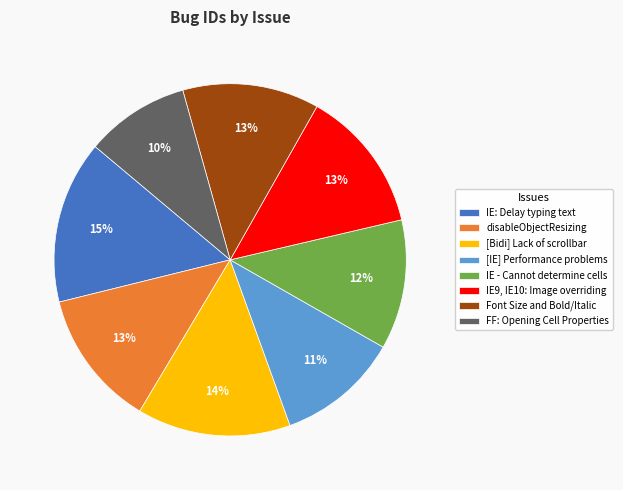

Is there a majority slice in this chart?

No